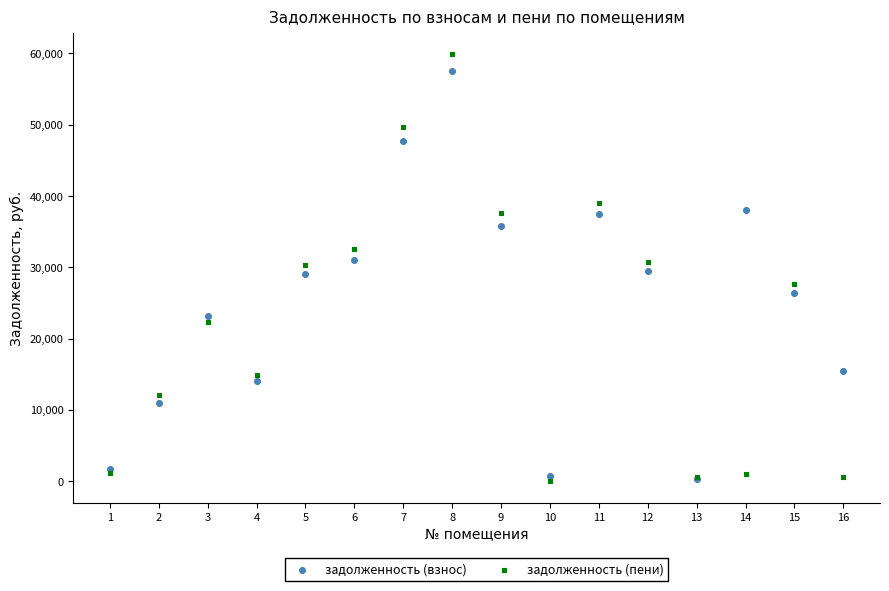

Which series has the largest Y range (max minus min)?

задолженность (пени)